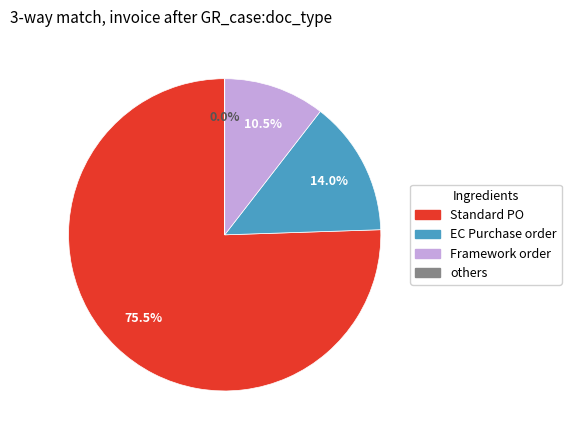

Between Framework order and Standard PO, which is larger?

Standard PO